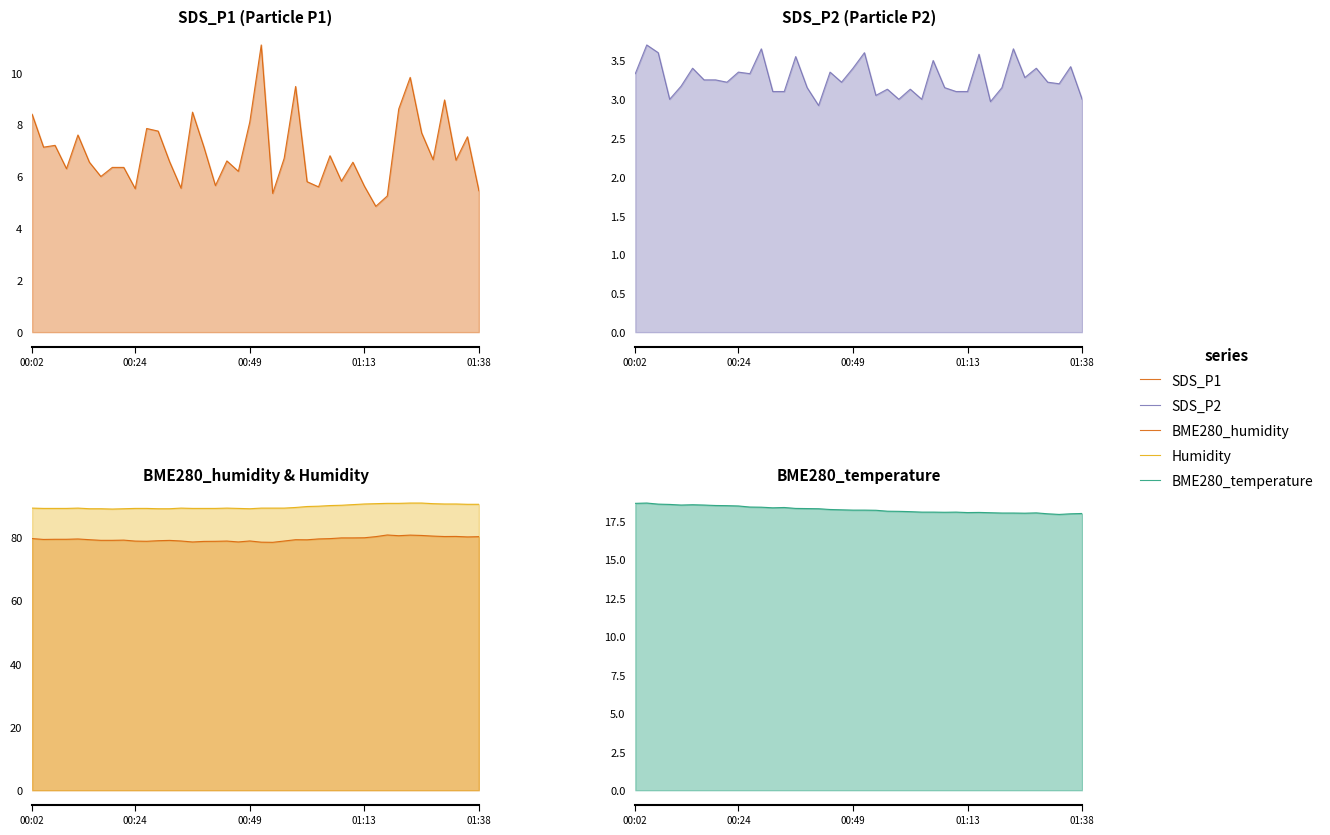

In BME280_temperature, how many points are lower than both neighbors (excluding endpoints)?

6